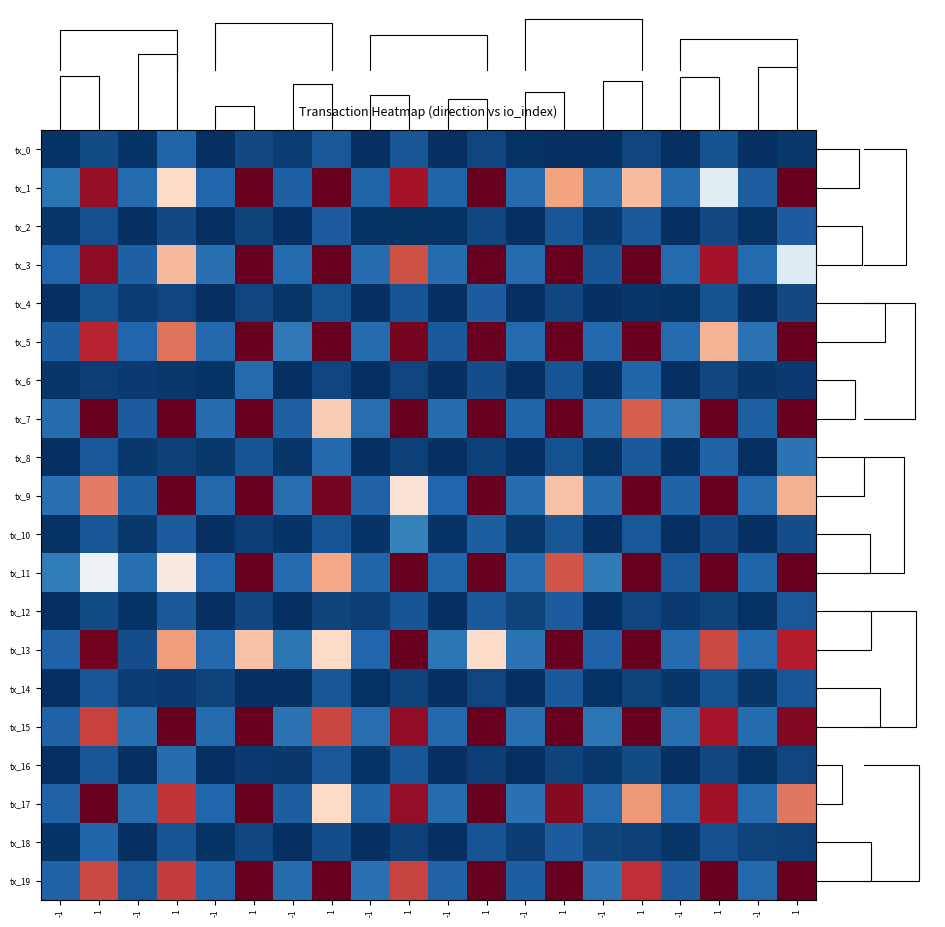

Reading left to right, transcribe all the data shown in this chart.

tx_0: -1=-0.9	1=-0.1	-1=-0.8	1=0.8	-1=-1.1	1=-0.1	-1=-0.5	1=0.4	-1=-1.1	1=0.3	-1=-1.1	1=-0.2	-1=-0.9	1=-1.0	-1=-1.5	1=-0.3	-1=-1.3	1=0.2	-1=-1.3	1=-0.7
tx_1: -1=1.4	1=15.8	-1=1.0	1=9.7	-1=0.8	1=17.6	-1=0.7	1=18.9	-1=0.8	1=15.5	-1=0.8	1=26.4	-1=1.0	1=11.6	-1=1.2	1=10.8	-1=1.1	1=7.0	-1=0.6	1=18.0
tx_2: -1=-0.8	1=0.1	-1=-1.0	1=-0.2	-1=-1.4	1=-0.4	-1=-1.1	1=0.5	-1=-0.9	1=-0.9	-1=-0.9	1=-0.2	-1=-1.2	1=0.3	-1=-0.7	1=0.5	-1=-1.3	1=-0.2	-1=-0.9	1=0.5
tx_3: -1=0.9	1=16.1	-1=0.7	1=10.9	-1=1.2	1=23.9	-1=1.0	1=22.1	-1=1.1	1=13.7	-1=1.1	1=24.8	-1=1.0	1=25.0	-1=0.2	1=21.2	-1=1.0	1=15.5	-1=1.0	1=6.9
tx_4: -1=-1.1	1=0.2	-1=-0.6	1=-0.3	-1=-1.2	1=-0.3	-1=-0.7	1=0.2	-1=-1.2	1=0.3	-1=-1.0	1=0.5	-1=-1.2	1=-0.2	-1=-1.1	1=-0.7	-1=-0.9	1=0.1	-1=-1.0	1=-0.1
tx_5: -1=0.6	1=14.9	-1=0.9	1=12.9	-1=1.0	1=19.1	-1=1.6	1=17.9	-1=1.1	1=16.6	-1=0.4	1=16.9	-1=1.0	1=29.6	-1=0.9	1=18.5	-1=1.0	1=11.0	-1=1.3	1=20.8
tx_6: -1=-0.8	1=-0.5	-1=-0.6	1=-0.7	-1=-0.8	1=1.1	-1=-1.3	1=-0.3	-1=-1.0	1=-0.3	-1=-1.5	1=0.0	-1=-1.3	1=0.2	-1=-1.3	1=0.8	-1=-1.2	1=-0.2	-1=-0.8	1=-0.6
tx_7: -1=1.1	1=23.7	-1=0.5	1=17.9	-1=1.1	1=21.0	-1=0.6	1=10.3	-1=1.2	1=18.5	-1=1.1	1=18.8	-1=0.8	1=18.2	-1=1.1	1=13.4	-1=1.6	1=19.4	-1=0.6	1=20.3
tx_8: -1=-1.3	1=0.4	-1=-0.7	1=-0.4	-1=-0.7	1=0.2	-1=-0.8	1=0.9	-1=-1.1	1=-0.4	-1=-1.3	1=-0.4	-1=-1.0	1=0.2	-1=-0.9	1=0.4	-1=-1.0	1=0.7	-1=-1.1	1=1.4
tx_9: -1=1.2	1=12.6	-1=0.7	1=19.5	-1=0.9	1=20.6	-1=1.1	1=16.6	-1=0.7	1=9.3	-1=0.9	1=21.4	-1=1.1	1=10.6	-1=1.1	1=19.0	-1=0.7	1=17.8	-1=1.0	1=11.2
tx_10: -1=-0.9	1=0.3	-1=-0.7	1=0.5	-1=-1.4	1=-0.5	-1=-0.8	1=0.3	-1=-0.8	1=1.9	-1=-0.8	1=0.6	-1=-0.7	1=0.3	-1=-1.1	1=0.4	-1=-1.2	1=-0.1	-1=-1.1	1=0.0
tx_11: -1=1.7	1=7.5	-1=1.2	1=8.8	-1=0.9	1=22.6	-1=1.0	1=11.5	-1=0.8	1=20.5	-1=0.8	1=18.1	-1=1.0	1=13.7	-1=1.6	1=20.2	-1=0.4	1=18.0	-1=0.8	1=21.3
tx_12: -1=-1.2	1=-0.1	-1=-0.8	1=0.4	-1=-1.4	1=-0.2	-1=-1.1	1=-0.3	-1=-0.5	1=0.2	-1=-1.4	1=0.5	-1=-0.4	1=0.5	-1=-1.5	1=-0.2	-1=-0.6	1=-0.4	-1=-0.9	1=0.4
tx_13: -1=0.7	1=16.7	-1=0.0	1=11.8	-1=0.9	1=10.6	-1=1.5	1=9.7	-1=0.9	1=17.7	-1=1.4	1=9.7	-1=1.3	1=17.1	-1=0.7	1=19.4	-1=1.1	1=13.9	-1=1.0	1=15.0
tx_14: -1=-1.0	1=0.3	-1=-0.5	1=-0.6	-1=-0.4	1=-1.0	-1=-1.0	1=0.3	-1=-0.9	1=-0.3	-1=-1.1	1=-0.2	-1=-1.2	1=0.4	-1=-0.9	1=-0.3	-1=-0.7	1=0.2	-1=-0.8	1=0.3
tx_15: -1=0.8	1=14.1	-1=1.2	1=20.1	-1=1.0	1=17.6	-1=1.4	1=14.0	-1=1.2	1=16.0	-1=0.9	1=22.6	-1=1.2	1=21.1	-1=1.4	1=17.1	-1=1.2	1=15.4	-1=1.1	1=16.3
tx_16: -1=-1.0	1=0.3	-1=-1.2	1=1.0	-1=-1.3	1=-0.6	-1=-0.7	1=0.4	-1=-0.8	1=0.3	-1=-1.0	1=-0.4	-1=-1.0	1=-0.3	-1=-0.7	1=-0.1	-1=-1.2	1=-0.2	-1=-0.9	1=-0.3
tx_17: -1=0.8	1=18.2	-1=1.1	1=14.4	-1=0.9	1=18.2	-1=0.6	1=9.8	-1=0.8	1=15.9	-1=1.1	1=24.5	-1=1.3	1=16.2	-1=1.0	1=11.9	-1=1.0	1=15.5	-1=1.1	1=12.8
tx_18: -1=-0.8	1=0.8	-1=-1.0	1=0.2	-1=-0.8	1=-0.2	-1=-0.9	1=0.0	-1=-1.0	1=-0.4	-1=-1.0	1=0.2	-1=-0.6	1=0.5	-1=-0.4	1=-0.4	-1=-0.7	1=0.1	-1=-0.3	1=-0.4
tx_19: -1=0.7	1=13.9	-1=0.4	1=14.3	-1=0.8	1=17.8	-1=1.1	1=26.6	-1=1.3	1=14.1	-1=0.7	1=19.5	-1=0.6	1=26.3	-1=1.4	1=14.6	-1=0.5	1=23.9	-1=1.0	1=23.3